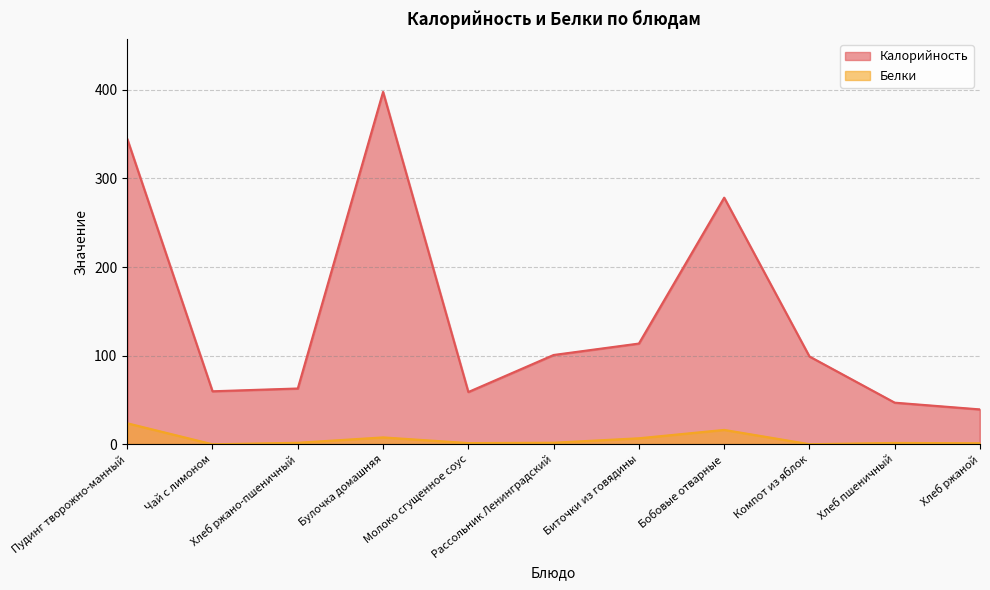

What is the sum of all Калорийность values?

1602.4